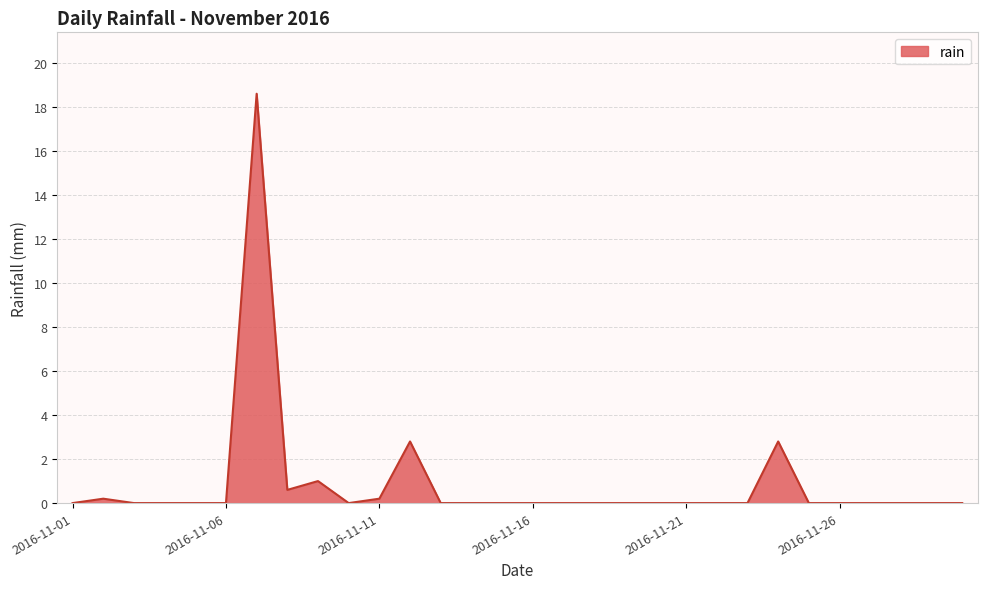

What is the greatest value displayed?

18.6